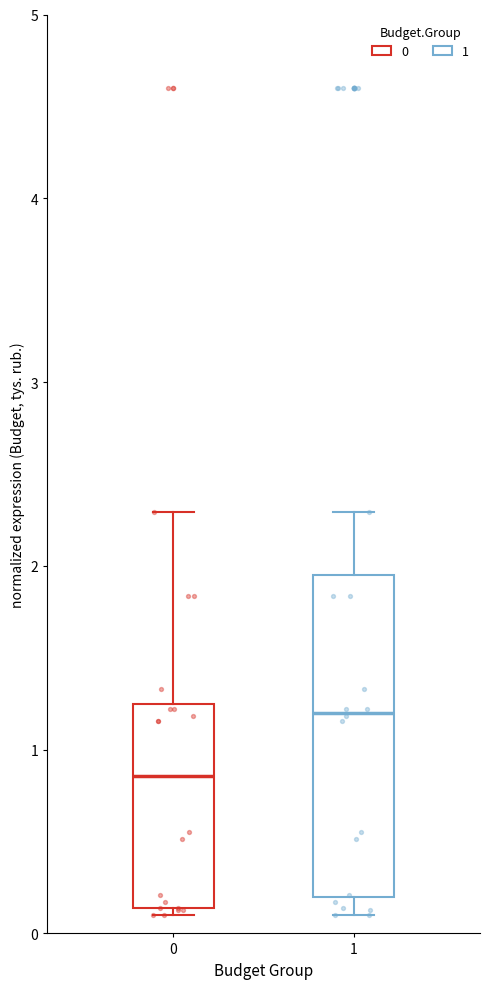

Reading left to right, transcribe this box plot: for each box, give where its median line is, the range the box spans, and where its two whiskers end, as read against the y-axis. The values are not printed on the chart, so give them approximately, as read against the axis.

0: median 0.9, box 0.1 to 1.2, whiskers 0.1 (just below the box's lower edge) to 2.3
1: median 1.2, box 0.2 to 2.0, whiskers 0.1 to 2.3